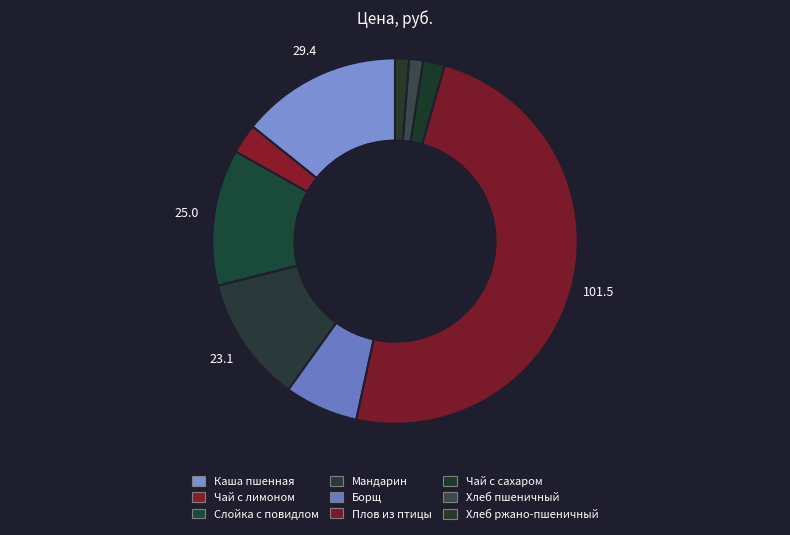

Does Плов из птицы represent more than half of the total?

No